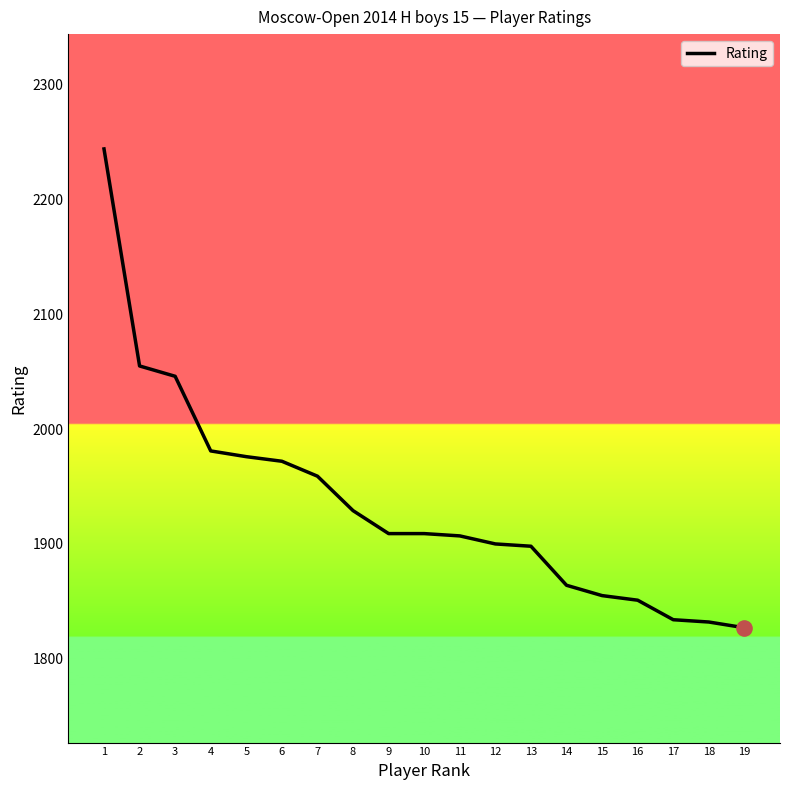

Between 17 and 1, which is larger?

1